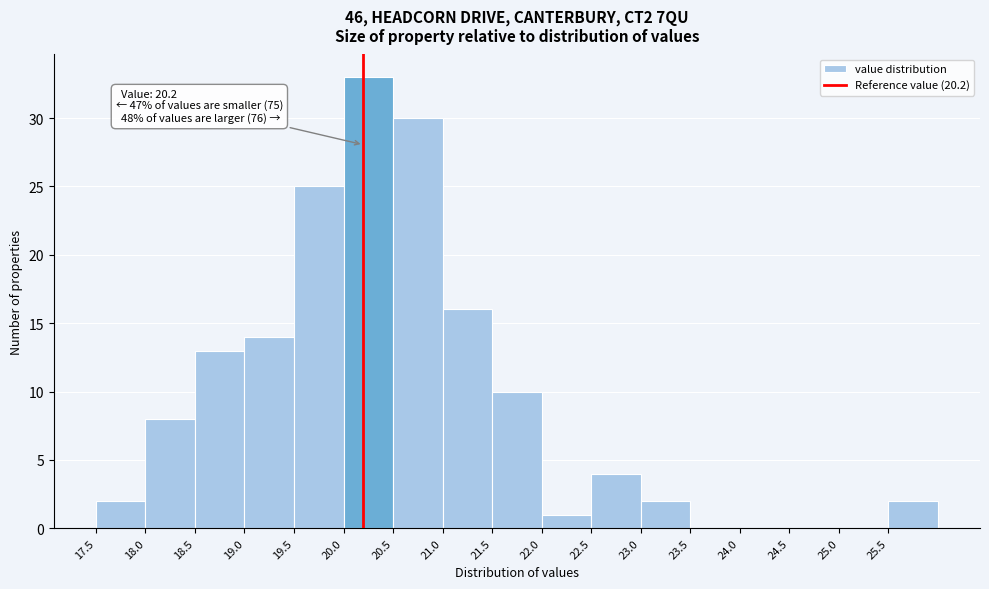

Over which range of the x-axis is the bar tallest?

20.0 to 20.5